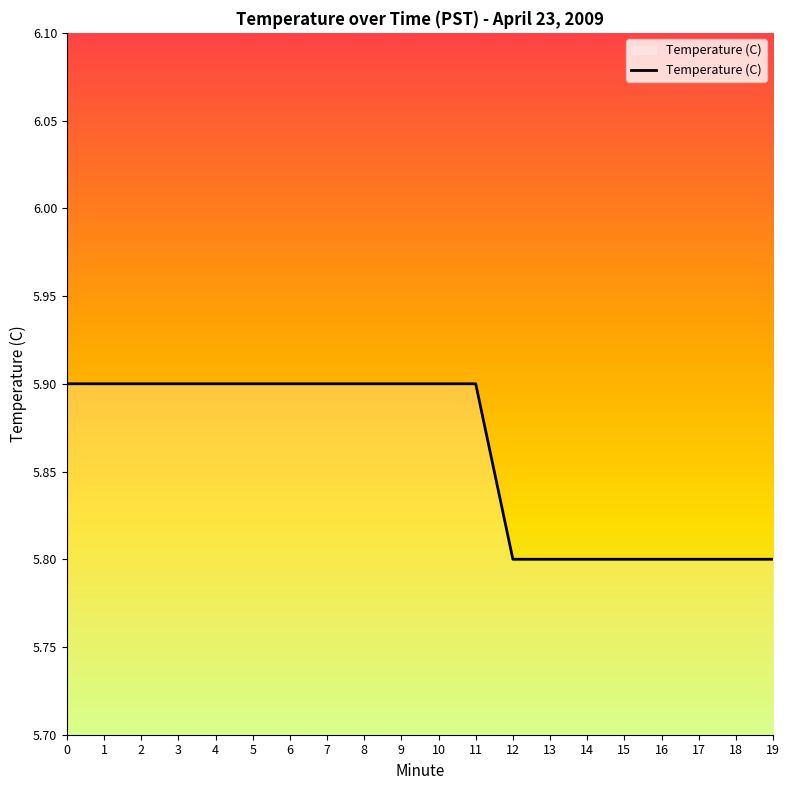

What is the ratio of the value at 5 to the value at 12?

1.0